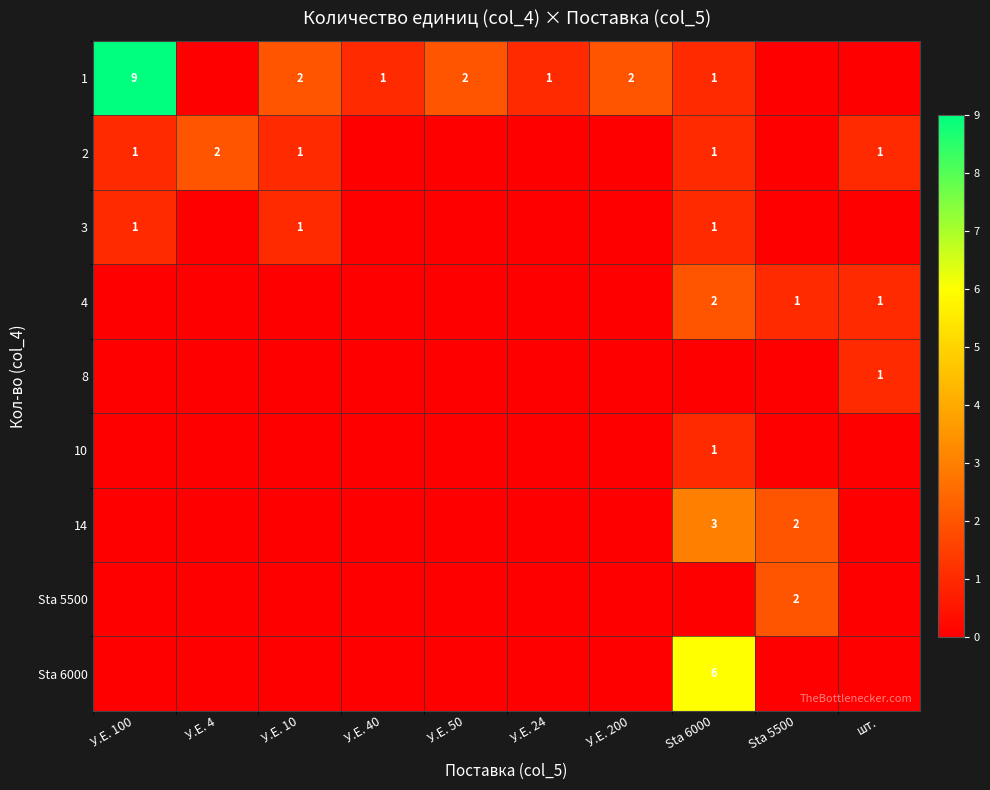

At how many categories does at least one series exceed 6?

1